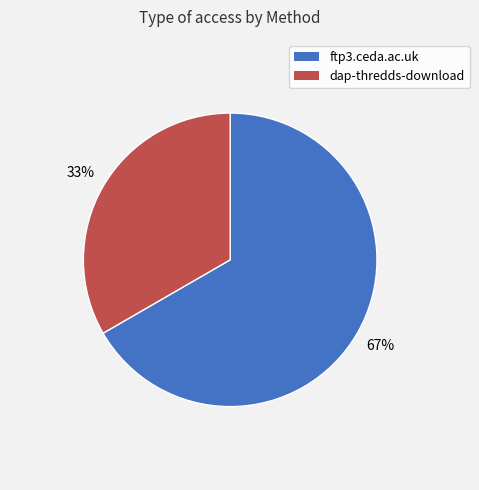

Which category has the biggest portion of the pie?

ftp3.ceda.ac.uk